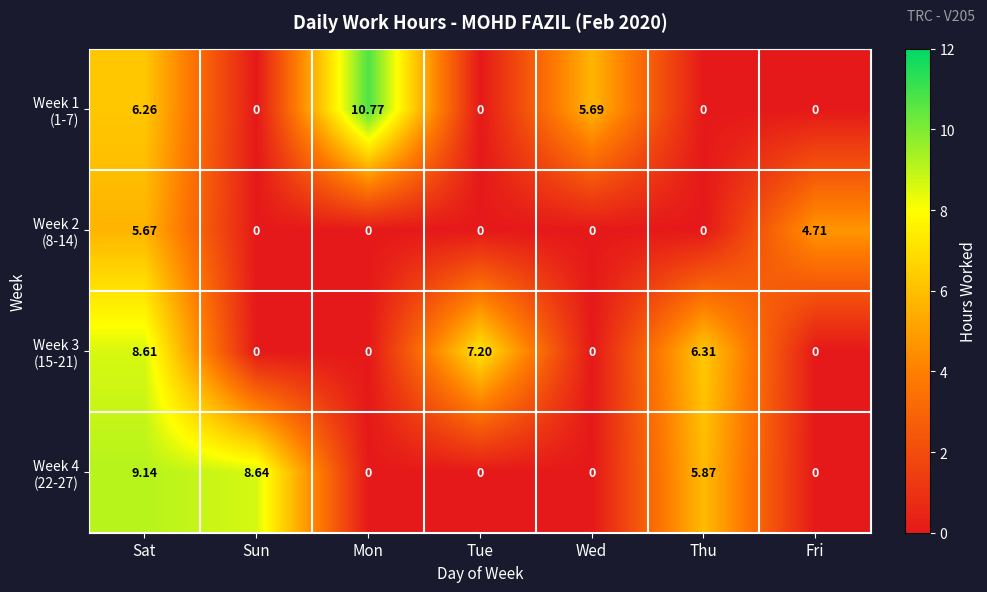

Which label corresponds to the largest value in the chart?

Mon